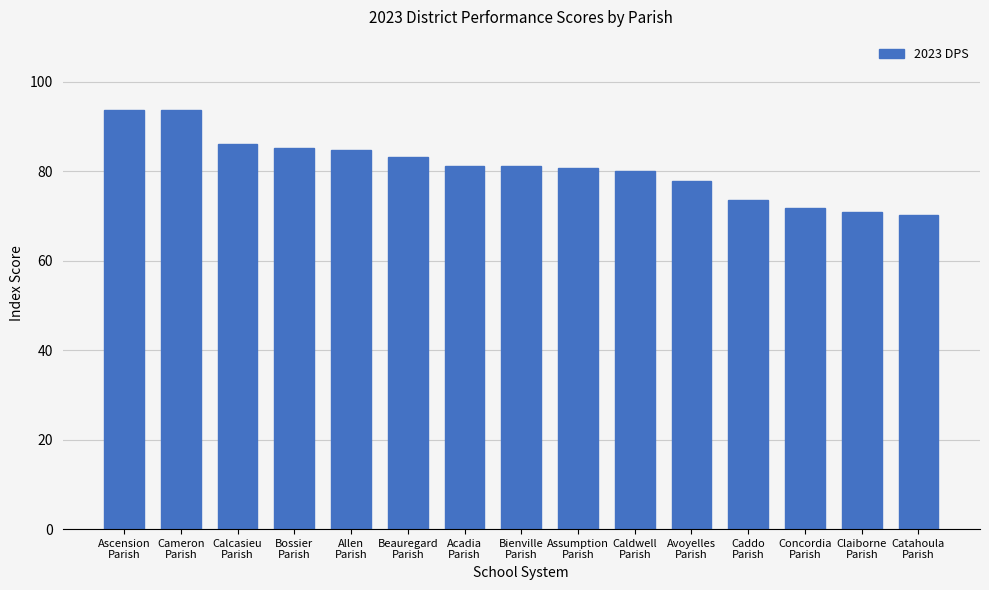

What is the change in value from Bienville
Parish to Assumption
Parish?

-0.5